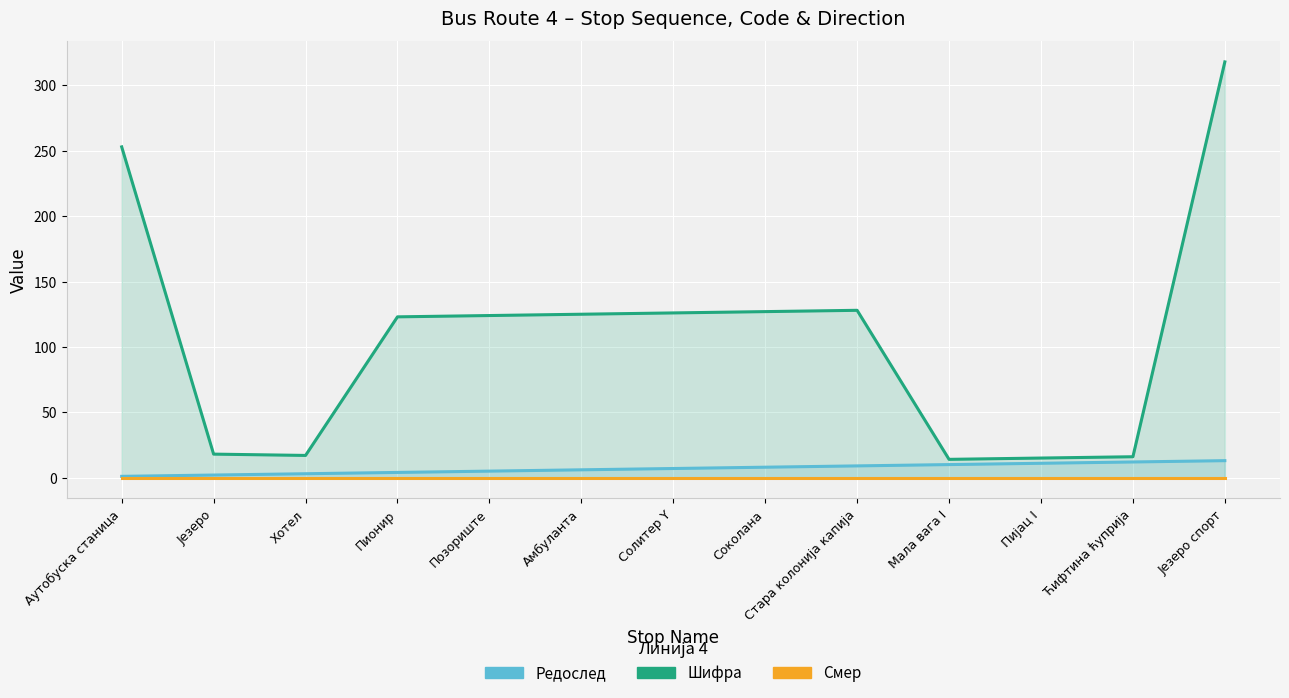

Reading left to right, what are all the values shown in this chart?

Редослед: Аутобуска станица=1	Језеро=2	Хотел=3	Пионир=4	Позориште=5	Амбуланта=6	Солитер Y=7	Соколана=8	Стара колонија капија=9	Мала вага I=10	Пијац I=11	Ћифтина ћуприја=12	Језеро спорт=13
Шифра: Аутобуска станица=253	Језеро=18	Хотел=17	Пионир=123	Позориште=124	Амбуланта=125	Солитер Y=126	Соколана=127	Стара колонија капија=128	Мала вага I=14	Пијац I=15	Ћифтина ћуприја=16	Језеро спорт=318
Смер: Аутобуска станица=0	Језеро=0	Хотел=0	Пионир=0	Позориште=0	Амбуланта=0	Солитер Y=0	Соколана=0	Стара колонија капија=0	Мала вага I=0	Пијац I=0	Ћифтина ћуприја=0	Језеро спорт=0